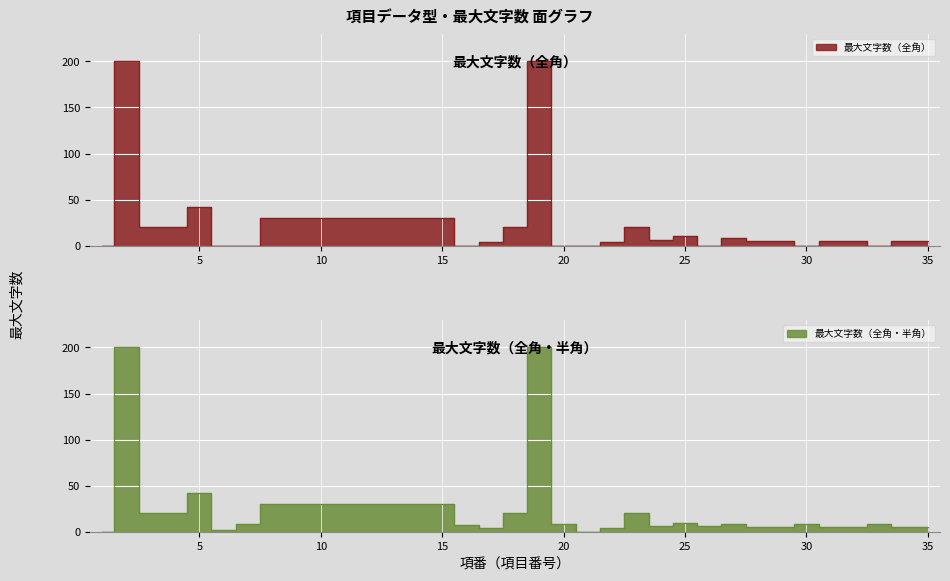

In 文字列（全角）, how many points are higher than both neighbors (excluding endpoints)?

6